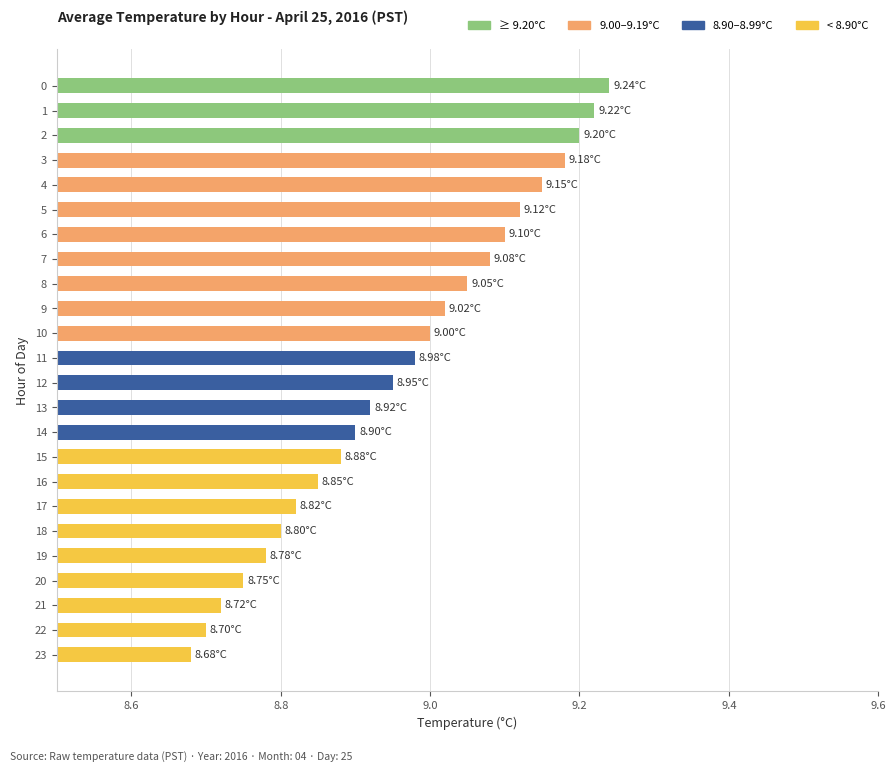

What is the difference between the values at 1 and 21?

0.5